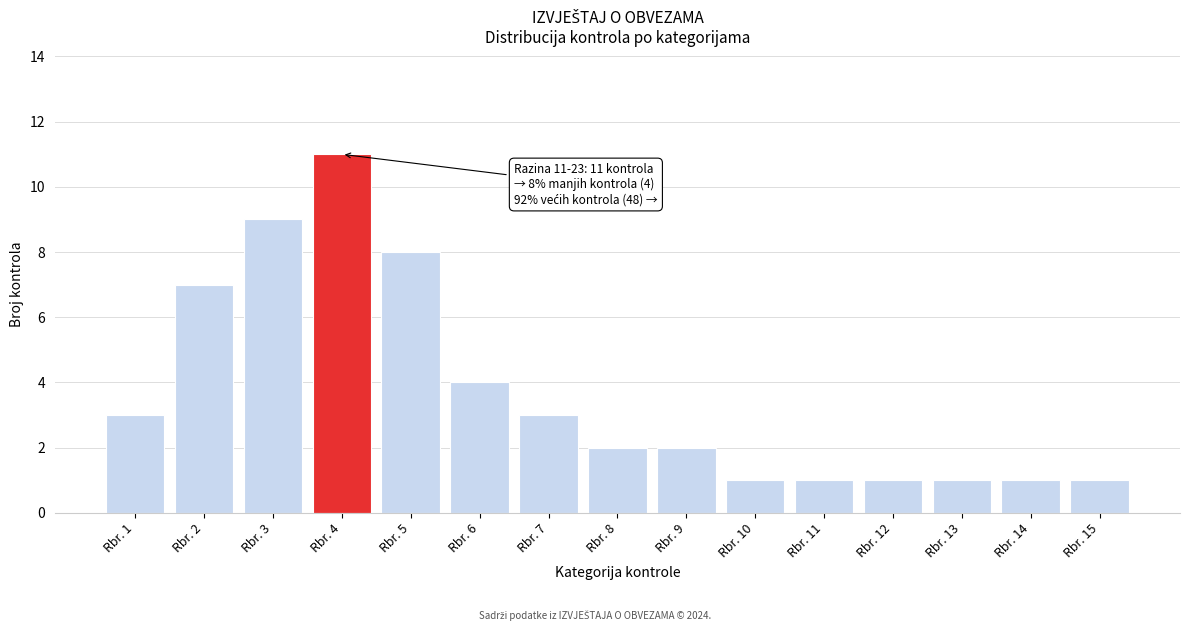

Reading right to left, list all the values displayed in this chart.

Rbr. 15=1	Rbr. 14=1	Rbr. 13=1	Rbr. 12=1	Rbr. 11=1	Rbr. 10=1	Rbr. 9=2	Rbr. 8=2	Rbr. 7=3	Rbr. 6=4	Rbr. 5=8	Rbr. 4=11	Rbr. 3=9	Rbr. 2=7	Rbr. 1=3